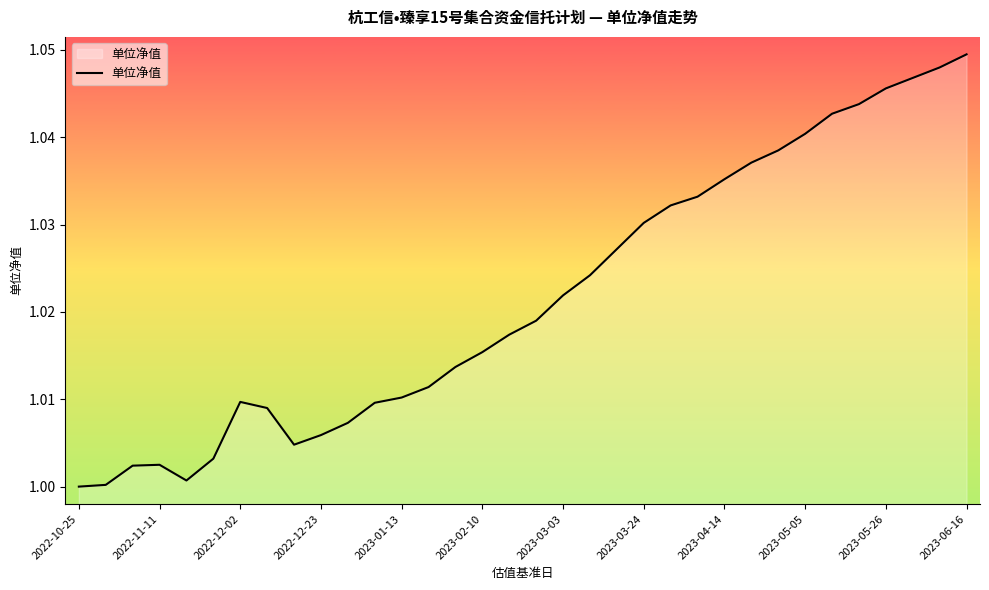

How many categories are shown in the chart?

34